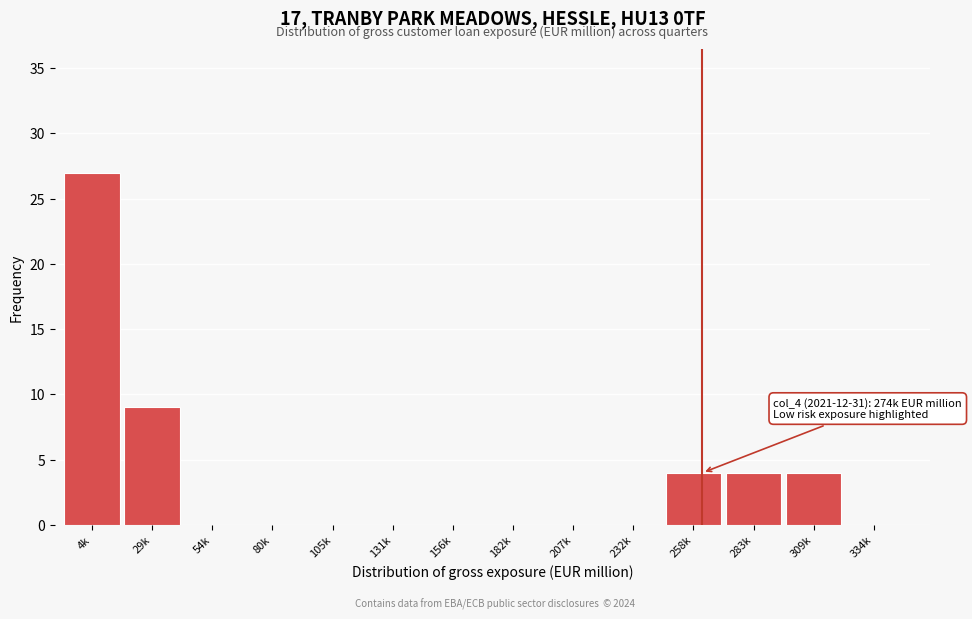

Reading right to left, transcribe all the data shown in this chart.

334k=0	309k=4	283k=4	258k=4	232k=0	207k=0	182k=0	156k=0	131k=0	105k=0	80k=0	54k=0	29k=9	4k=27